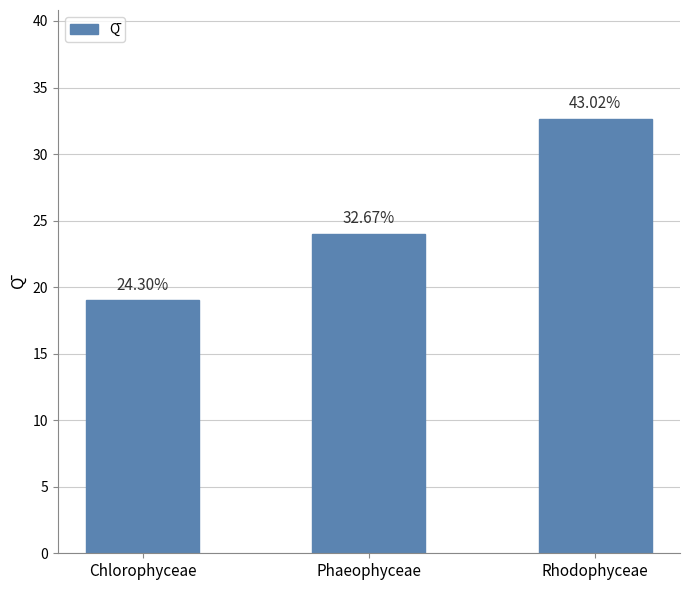

List the labels in order of value, largest first.

Rhodophyceae, Phaeophyceae, Chlorophyceae